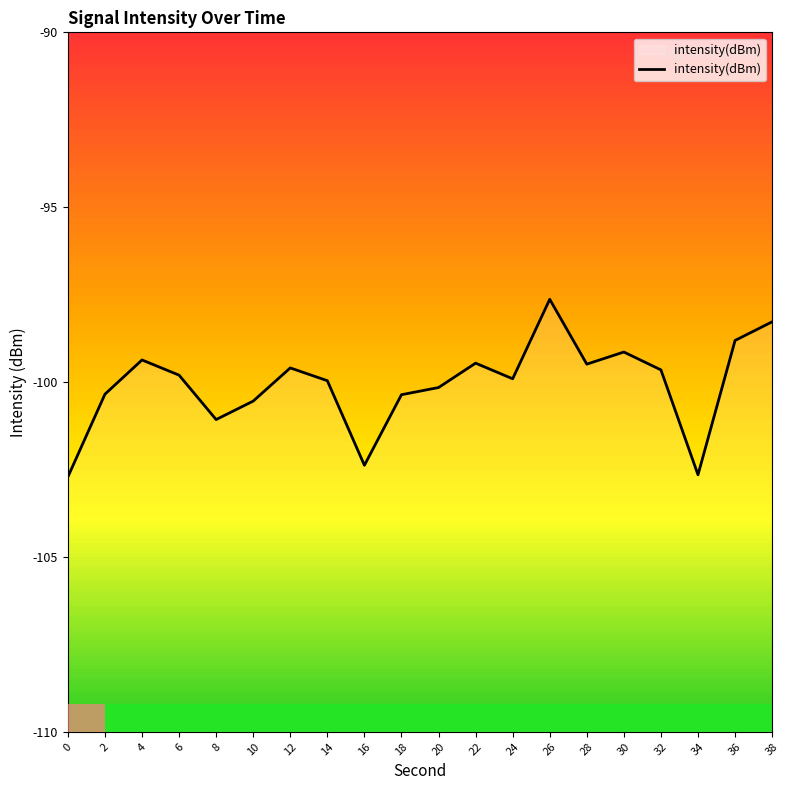

List the labels in order of value, largest first.

26, 38, 36, 30, 4, 22, 28, 12, 32, 6, 24, 14, 20, 2, 18, 10, 8, 16, 34, 0